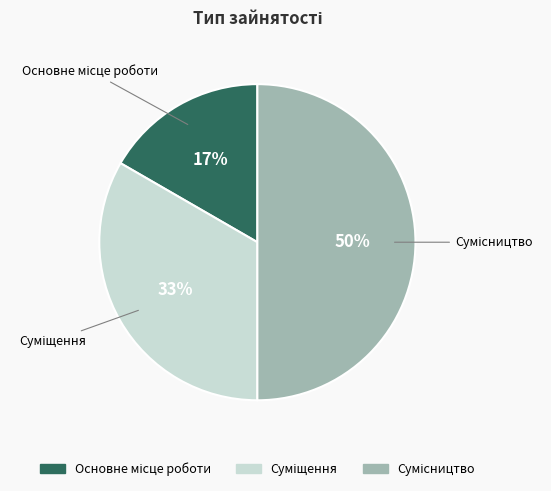

To the nearest percent, what is the difference between the largest and smallest slice percentages?

33%